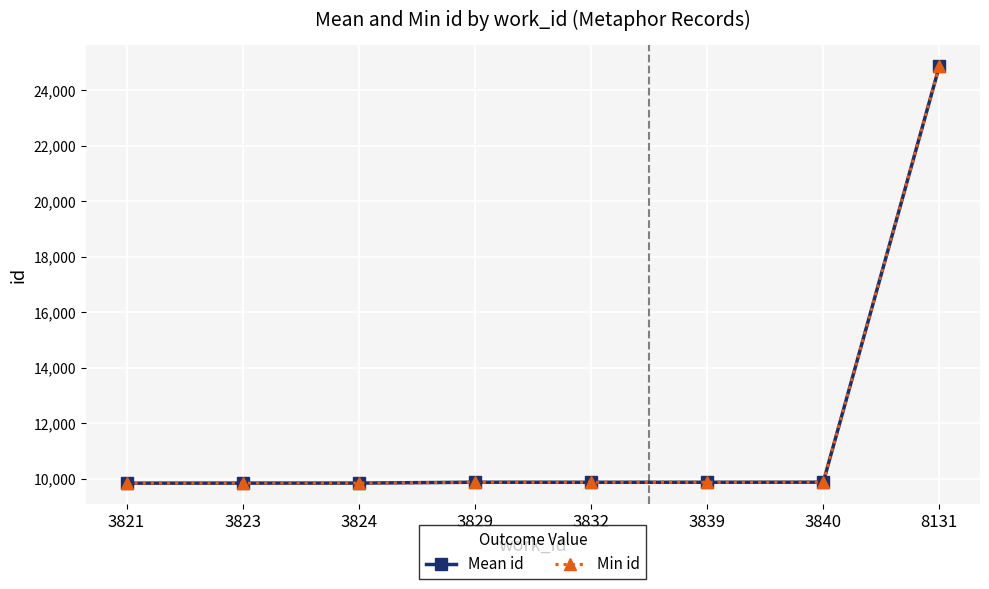

How many lines are shown in the chart?

2